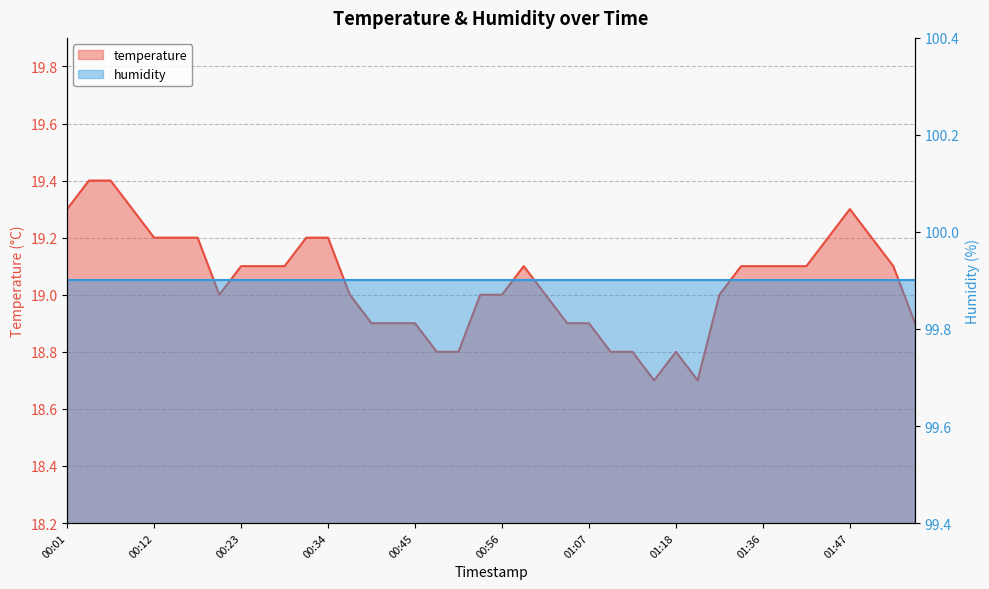

Reading left to right, list all the values displayed in this chart.

00:01=19.3	00:04=19.4	00:06=19.4	00:09=19.3	00:12=19.2	00:15=19.2	00:17=19.2	00:20=19.0	00:23=19.1	00:25=19.1	00:28=19.1	00:31=19.2	00:34=19.2	00:36=19.0	00:39=18.9	00:42=18.9	00:45=18.9	00:48=18.8	00:50=18.8	00:53=19.0	00:56=19.0	00:59=19.1	01:01=19.0	01:04=18.9	01:07=18.9	01:09=18.8	01:12=18.8	01:15=18.7	01:18=18.8	01:24=18.7	01:30=19.0	01:33=19.1	01:36=19.1	01:38=19.1	01:41=19.1	01:44=19.2	01:47=19.3	01:50=19.2	01:52=19.1	01:55=18.9